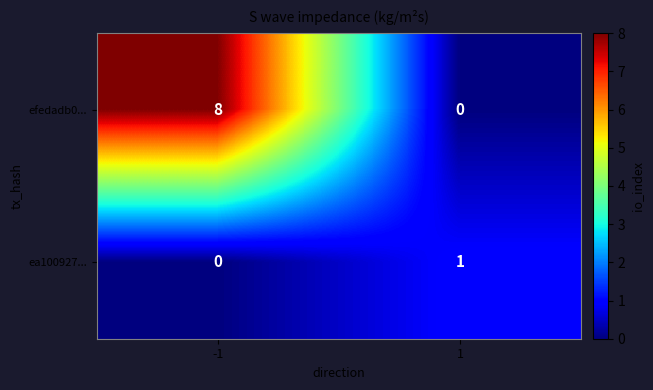

List the series in order of their overall mean, lowest first.

ea100927..., efedadb0...